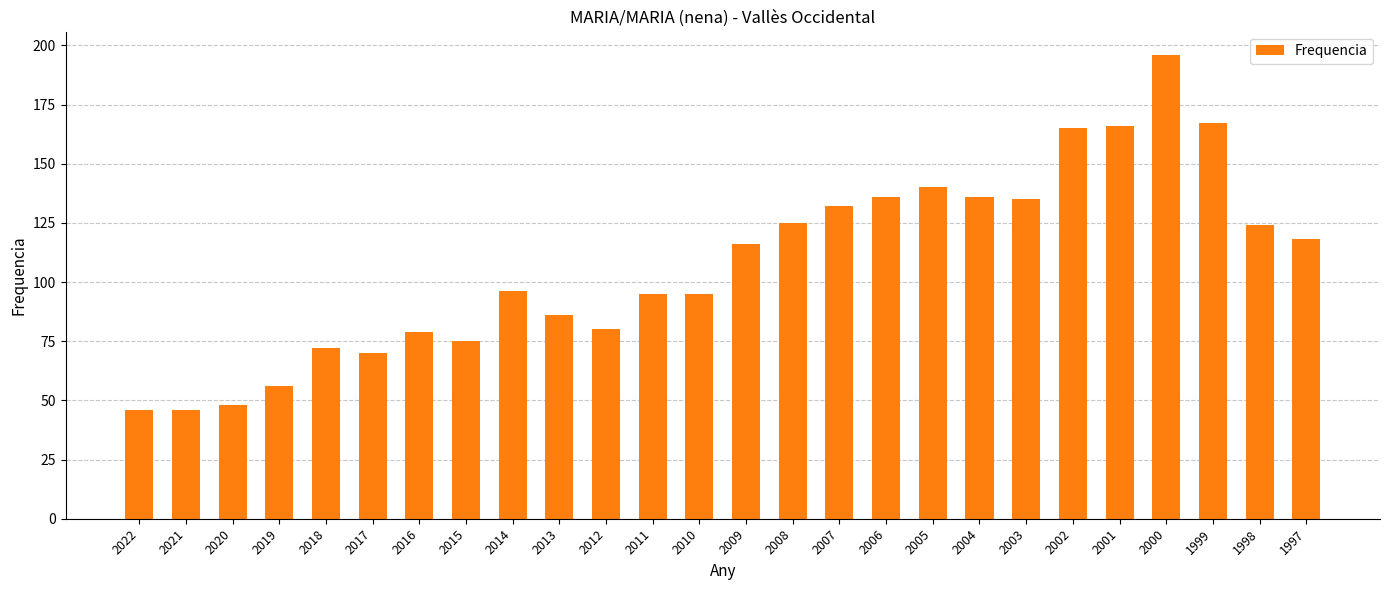

Is it true that the value at 2004 is 136?

True